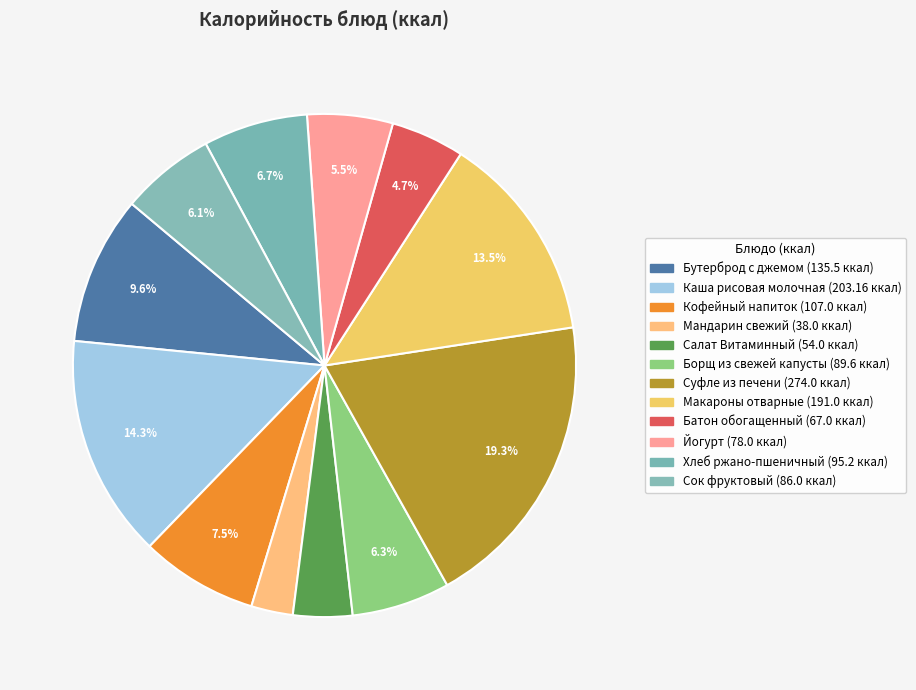

Do Хлеб ржано-пшеничный and Бутерброд с джемом together represent more than half of the pie?

No